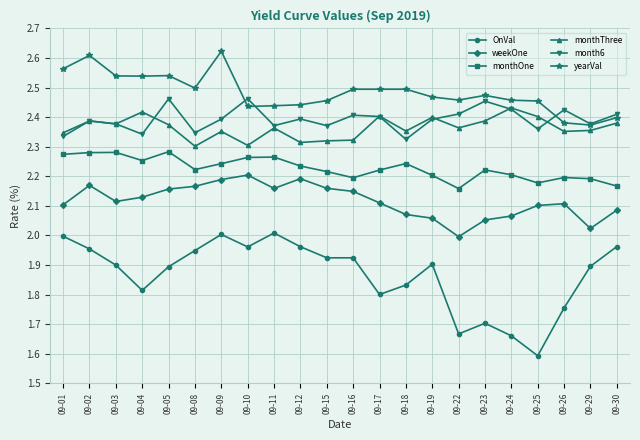

Count the number of data series in this chart.

6